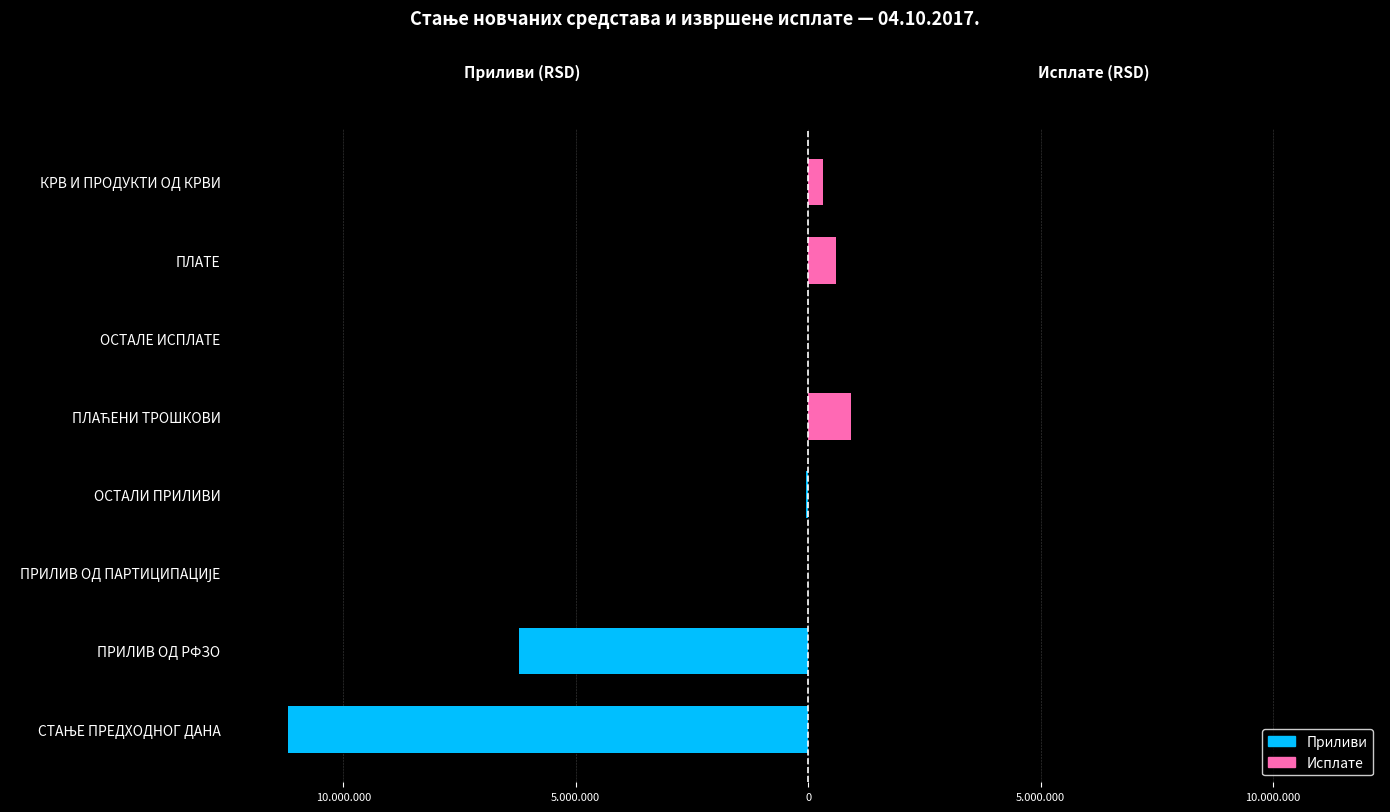

Reading left to right, list all the values displayed in this chart.

Приливи: -11181787.8	-6209833.3	0.0	-48785.0	0.0	0.0	0.0	0.0
Исплате: 0.0	0.0	0.0	0.0	913335.1	0.0	588582.0	324753.1